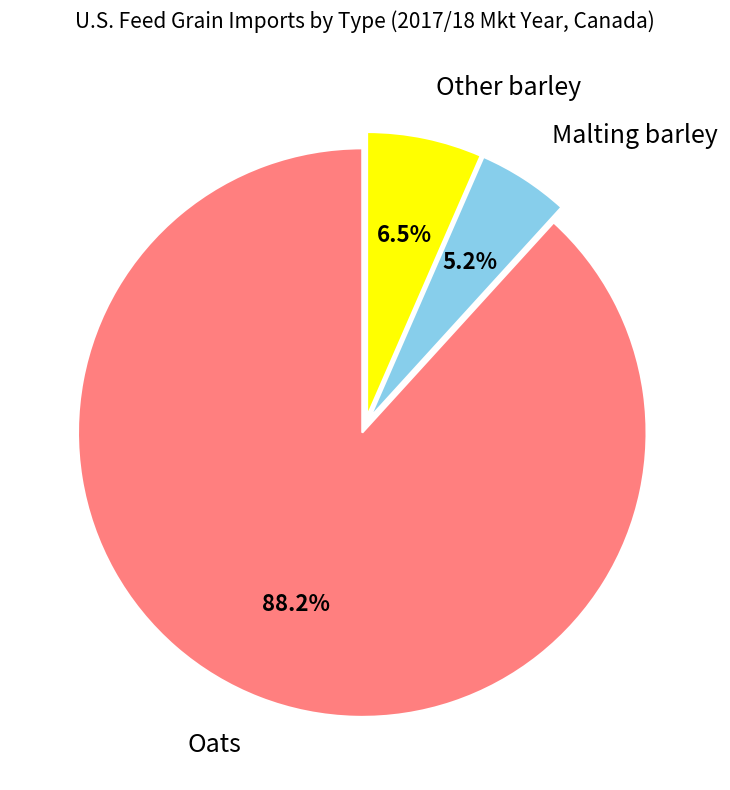

What is the total percentage of Oats and Other barley?

94.8%